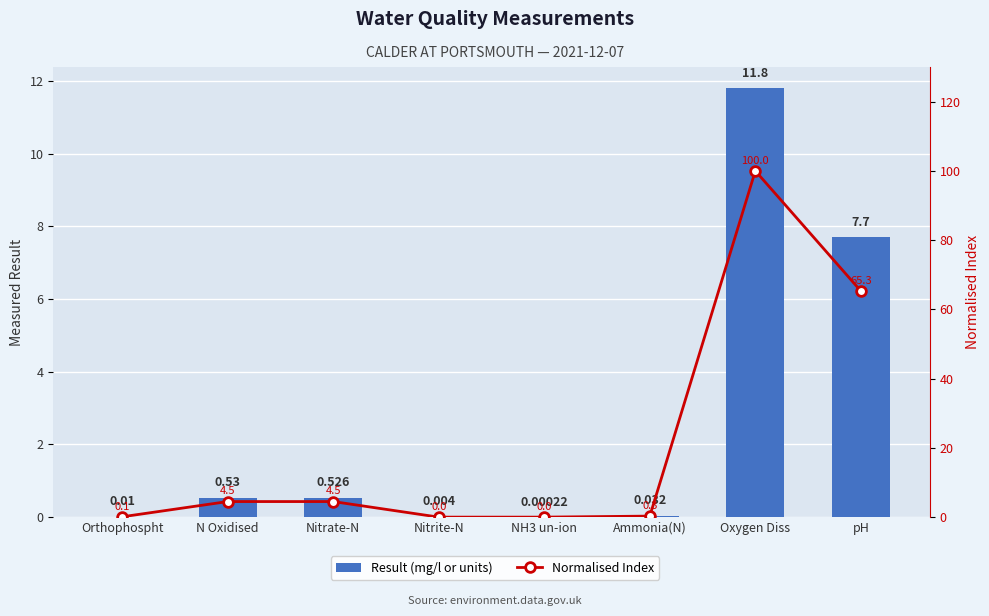

Reading left to right, transcribe all the data shown in this chart.

Result (mg/l or units): 0.0	0.5	0.5	0.0	0.0	0.0	11.8	7.7
Normalised Index: 0.1	4.5	4.5	0.0	0.0	0.3	100.0	65.3